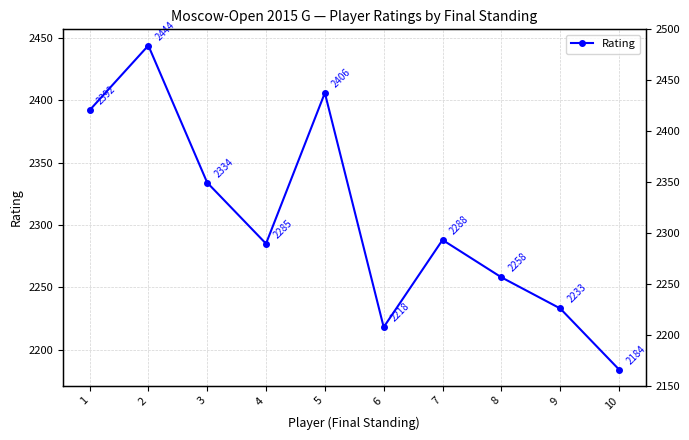

Reading left to right, what are all the values shown in this chart?

2392	2444	2334	2285	2406	2218	2288	2258	2233	2184